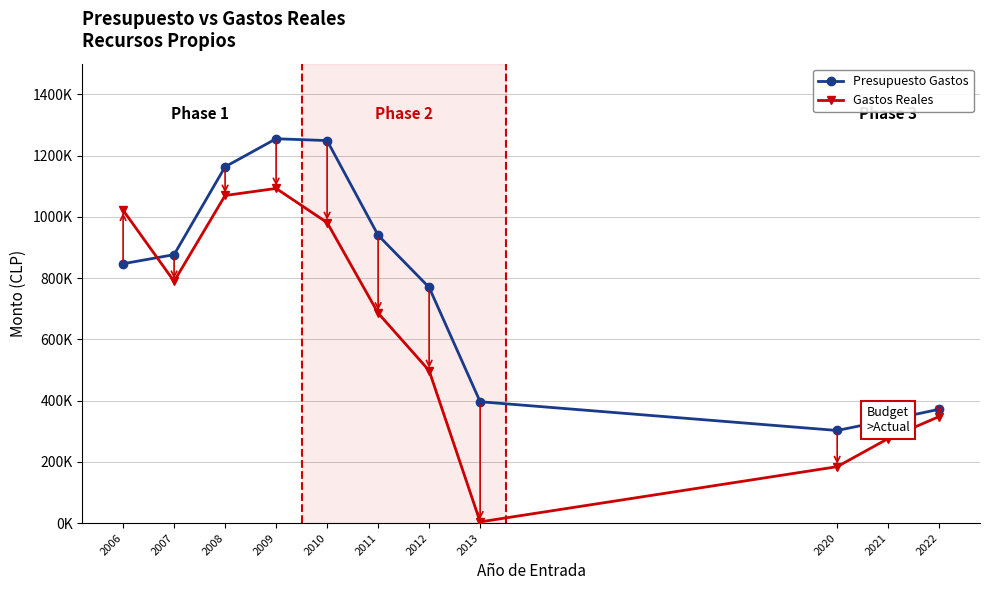

Where is the first local maximum for Gastos Reales?

2009